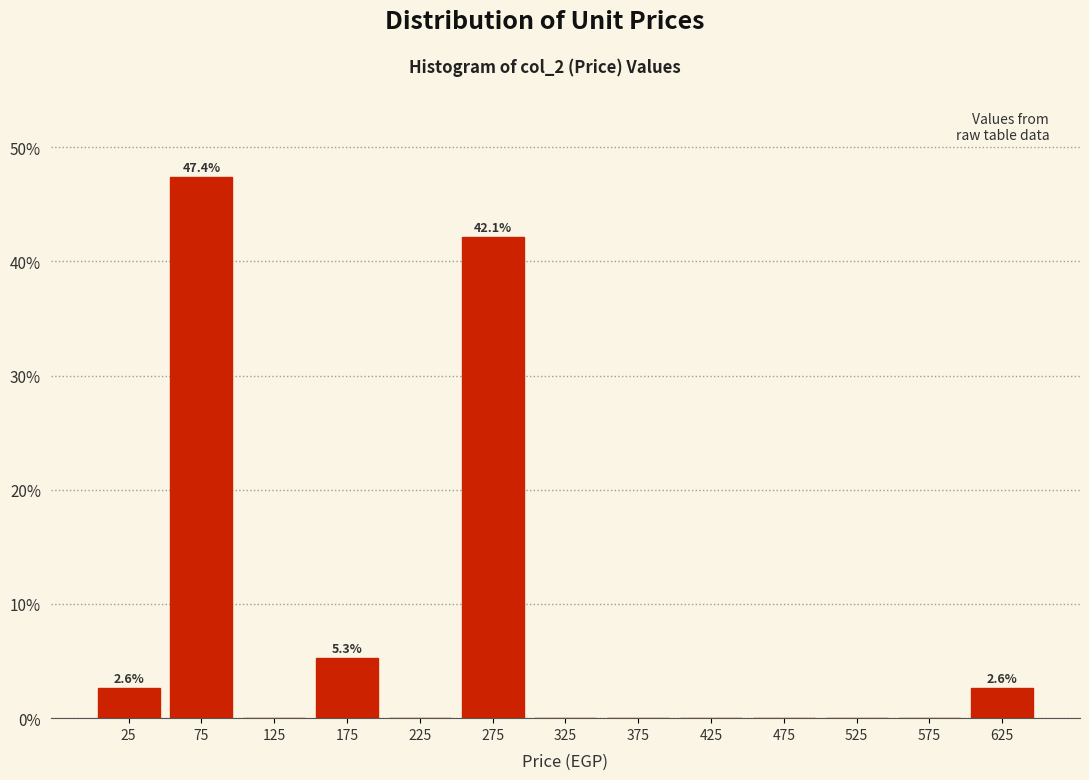

Over which range of the x-axis is the bar tallest?

50 to 100